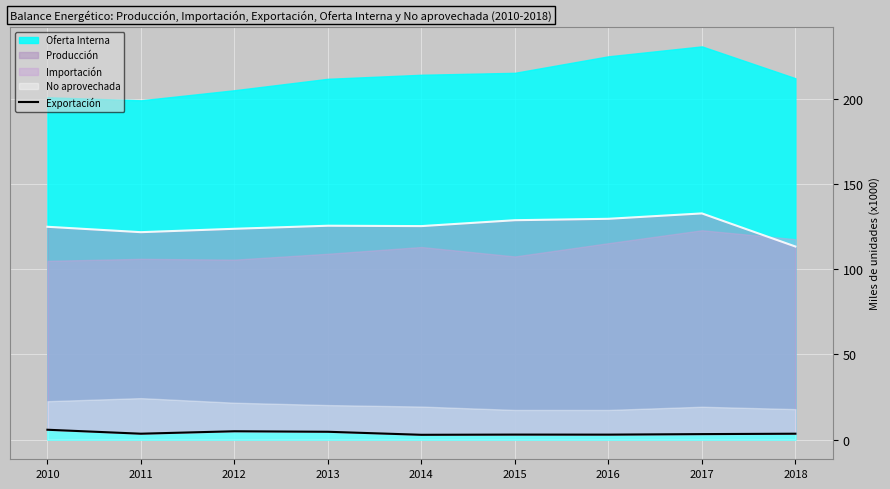

What is the smallest value displayed?

2.8